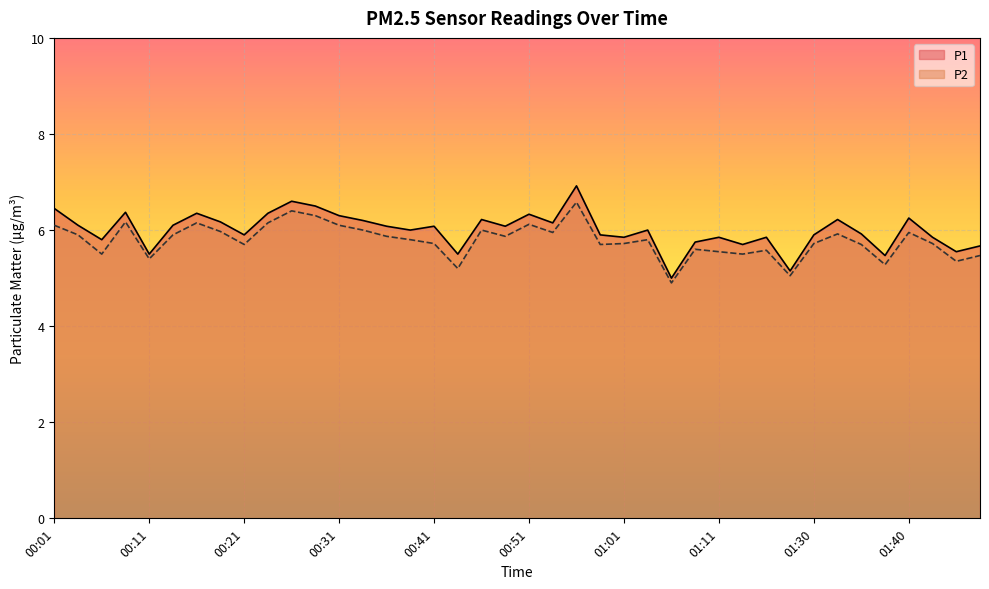

At which category is the sum across all series the highest?

00:56